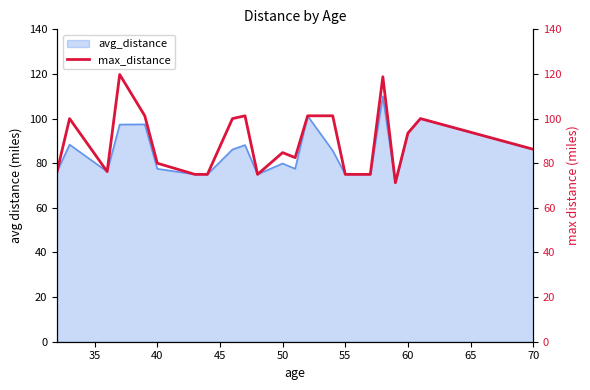

What is the highest value of the avg_distance series?

110.0